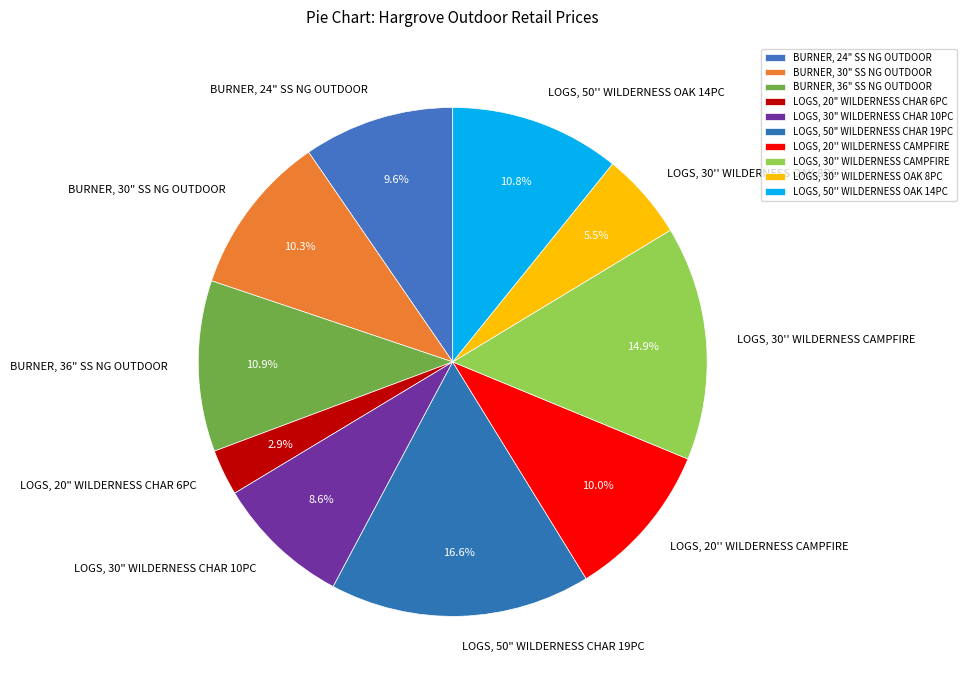

Is LOGS, 30'' WILDERNESS CAMPFIRE the majority of the pie?

No